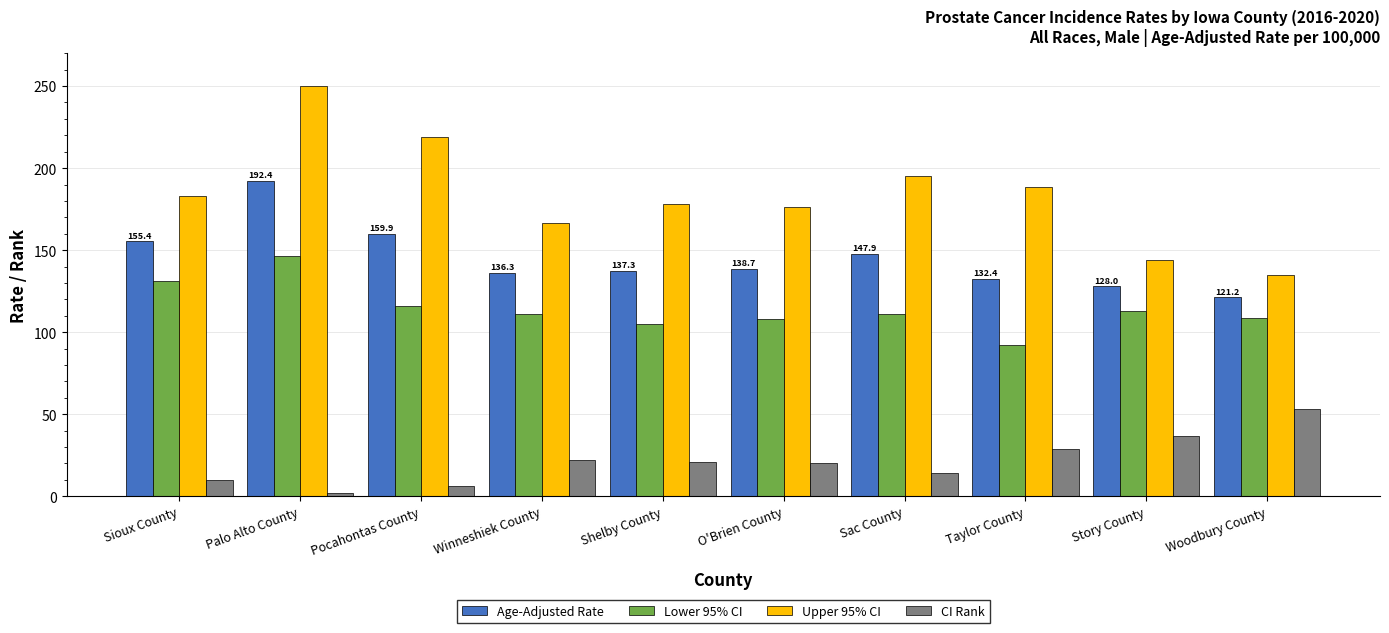

What is the sum of the Lower 95% CI values at Winneshiek County and O'Brien County?

219.5